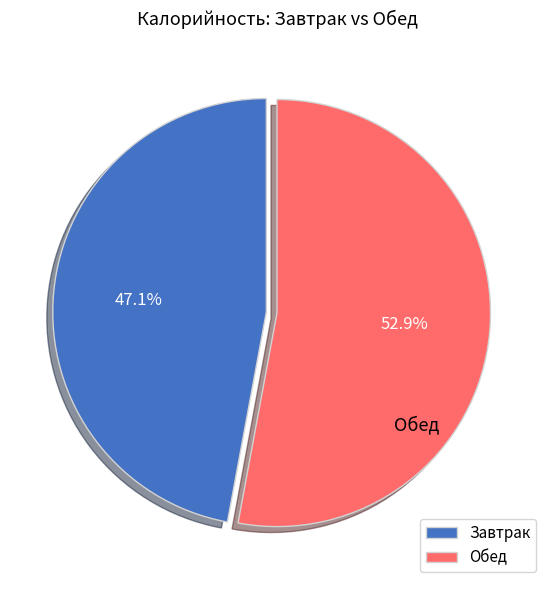

How many slices are in this pie chart?

2